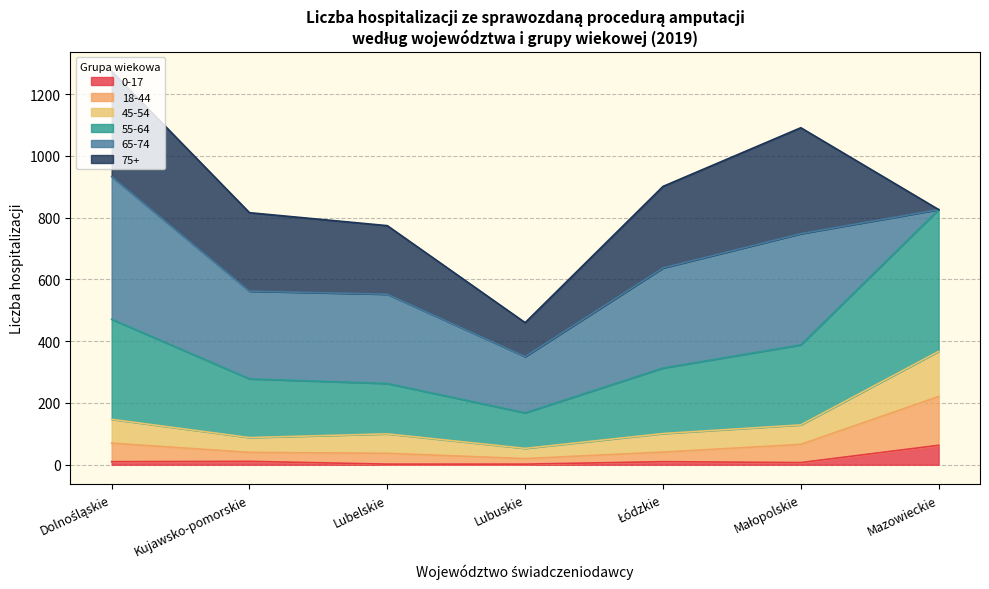

True or false: 55-64 and 18-44 intersect in this chart.

False